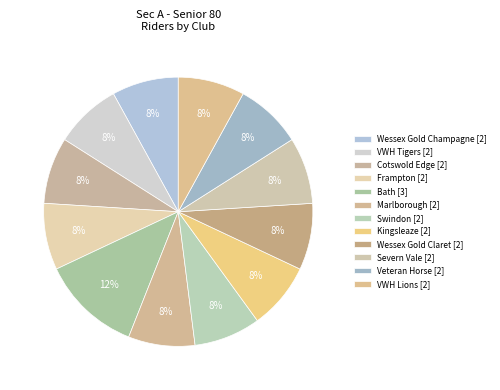

Count the number of slices in the pie.

12